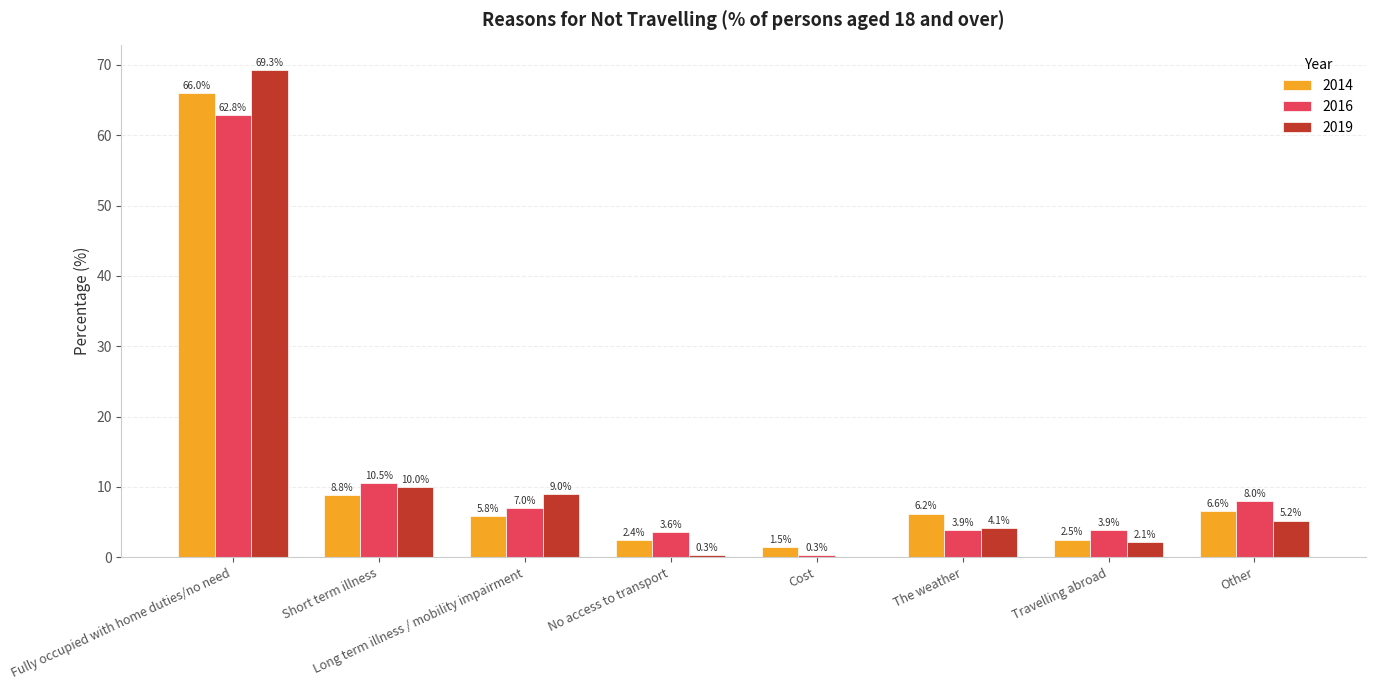

The value of 2014 at Other is 6.6. True or false?

True